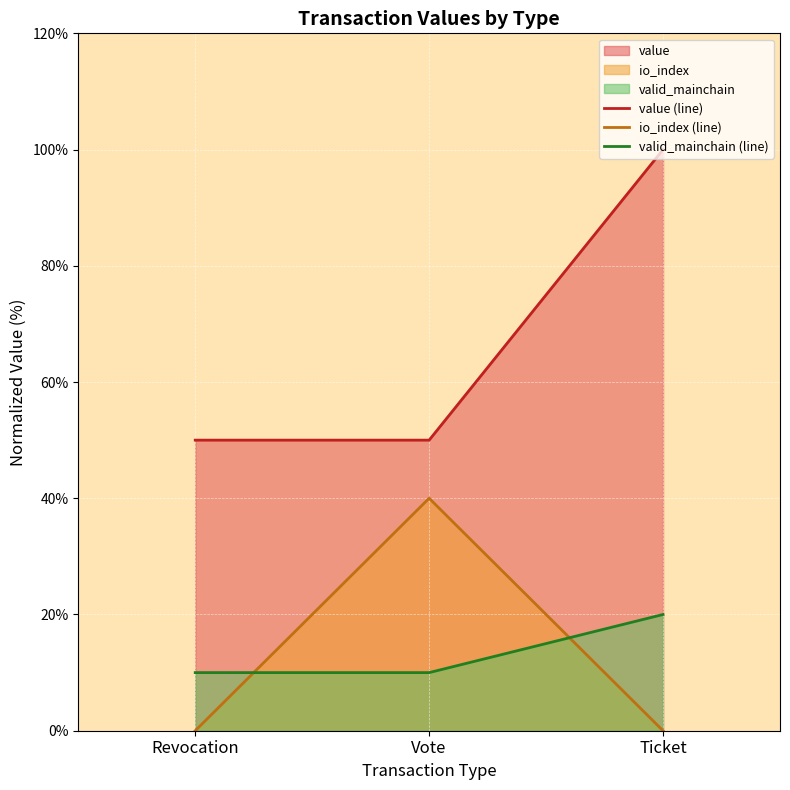

Reading left to right, extract all data points from this chart.

value (line): Revocation=50	Vote=50	Ticket=100
io_index (line): Revocation=0	Vote=40	Ticket=0
valid_mainchain (line): Revocation=10	Vote=10	Ticket=20